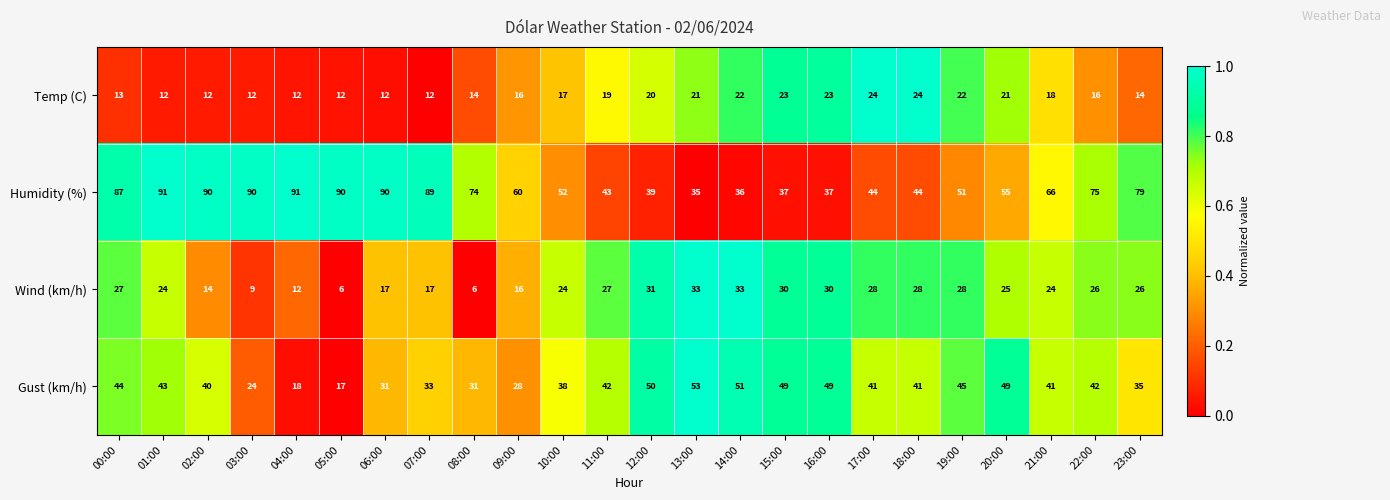

What is the spread (max minus min) of values at 08:00?

68